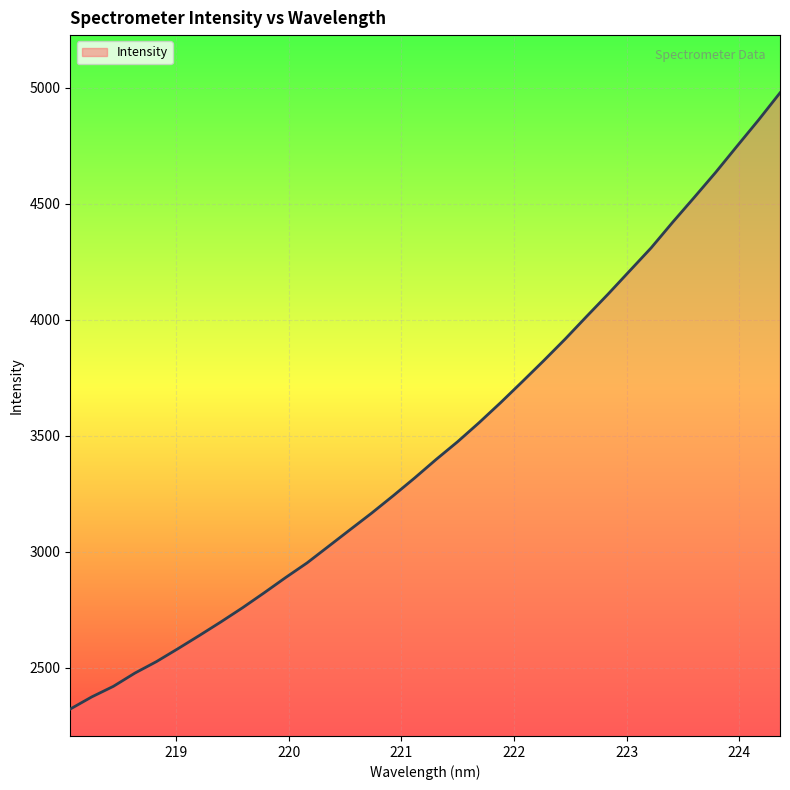

What is the minimum value shown in the chart?

2322.7